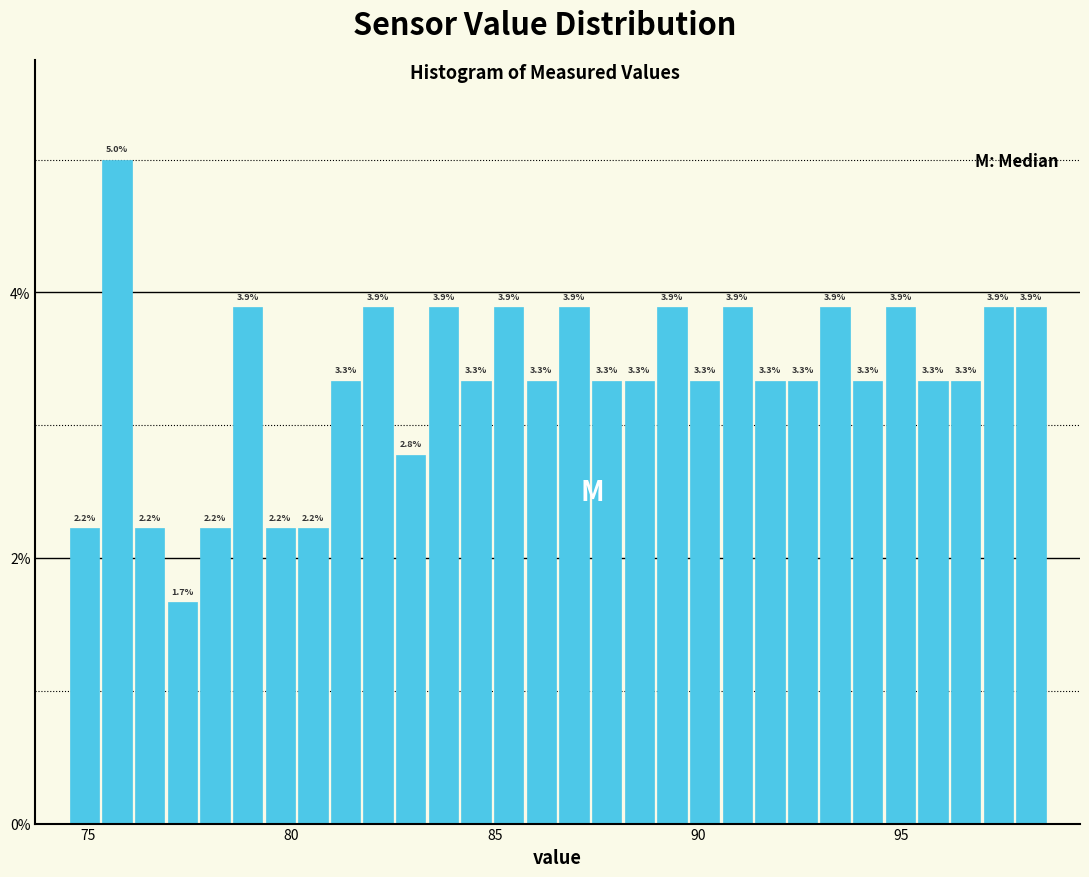

Read against the x-axis, roughly where is the centre of the tallest bar?

75.5